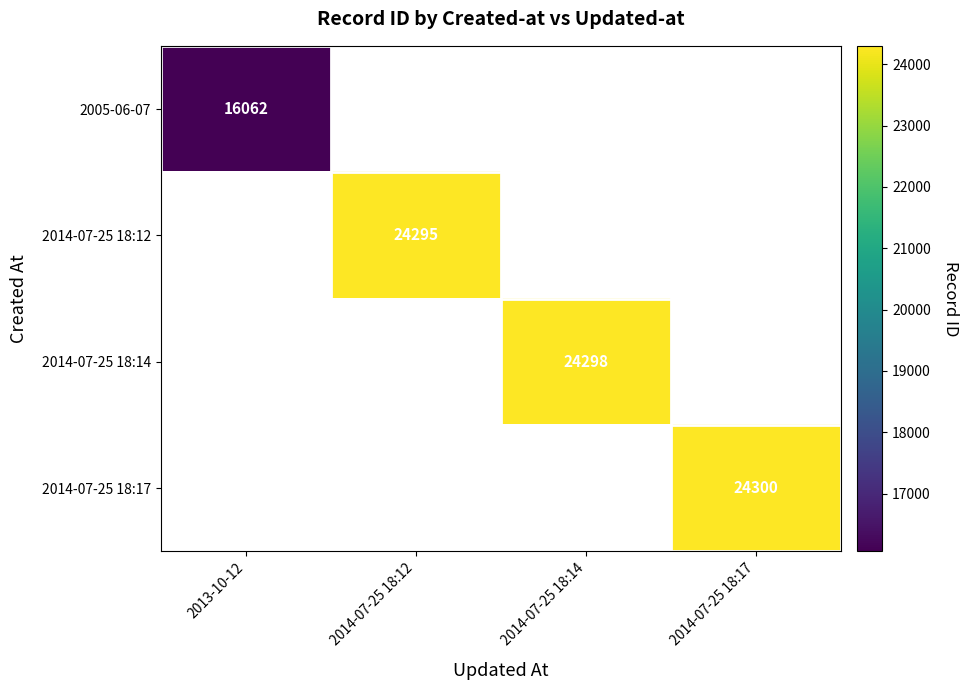

The value of 2014-07-25 18:12 at 2014-07-25 18:12 is 38695. True or false?

False